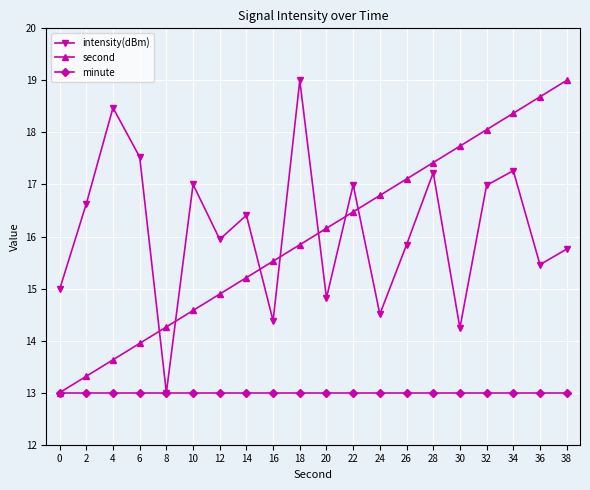

The value of minute at 6 is 13.0. True or false?

True